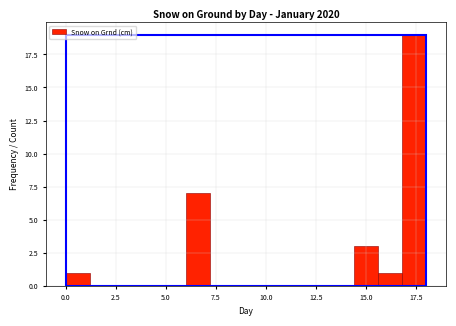

Read against the x-axis, roughly where is the centre of the tallest bar?

17.5